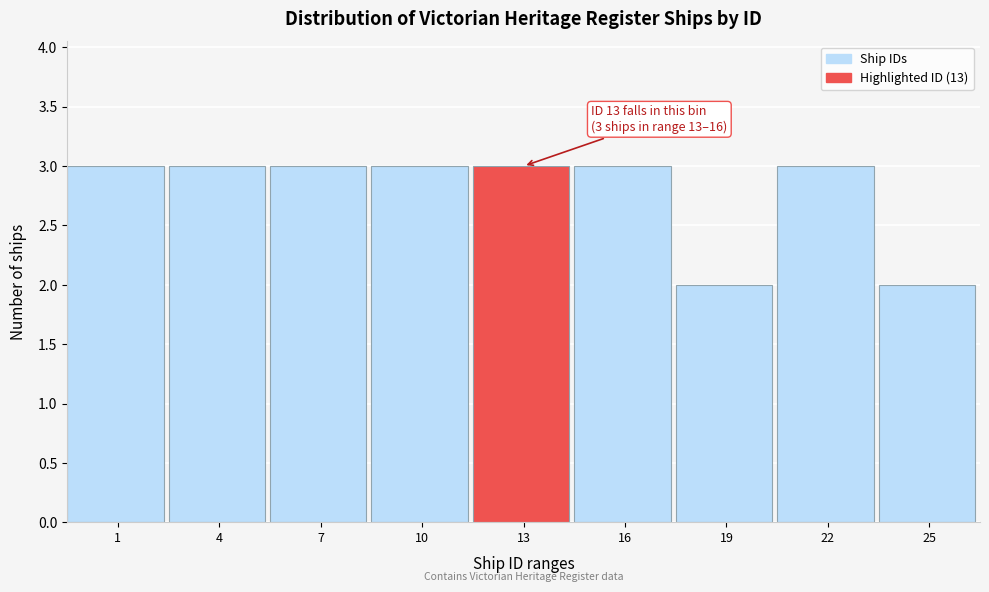

Reading left to right, transcribe all the data shown in this chart.

1=3	4=3	7=3	10=3	13=3	16=3	19=2	22=3	25=2